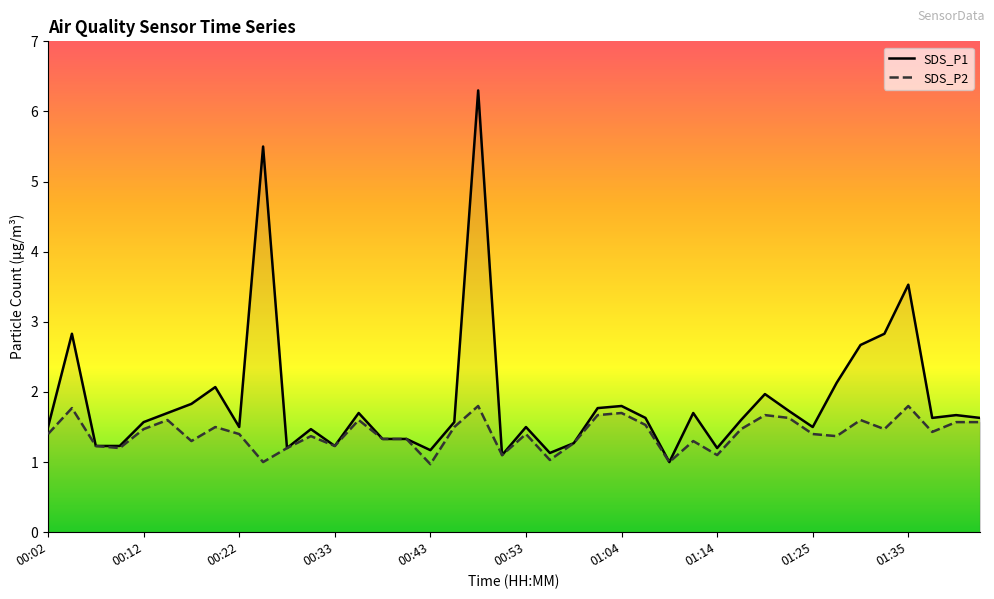

Reading left to right, transcribe all the data shown in this chart.

SDS_P1: 1.5	2.8	1.2	1.2	1.6	1.7	1.8	2.1	1.5	5.5	1.2	1.5	1.2	1.7	1.3	1.3	1.2	1.6	6.3	1.1	1.5	1.1	1.3	1.8	1.8	1.6	1.0	1.7	1.2	1.6	2.0	1.7	1.5	2.1	2.7	2.8	3.5	1.6	1.7	1.6
SDS_P2: 1.4	1.8	1.2	1.2	1.5	1.6	1.3	1.5	1.4	1.0	1.2	1.4	1.2	1.6	1.3	1.3	1.0	1.5	1.8	1.1	1.4	1.0	1.3	1.7	1.7	1.5	1.0	1.3	1.1	1.5	1.7	1.6	1.4	1.4	1.6	1.5	1.8	1.4	1.6	1.6